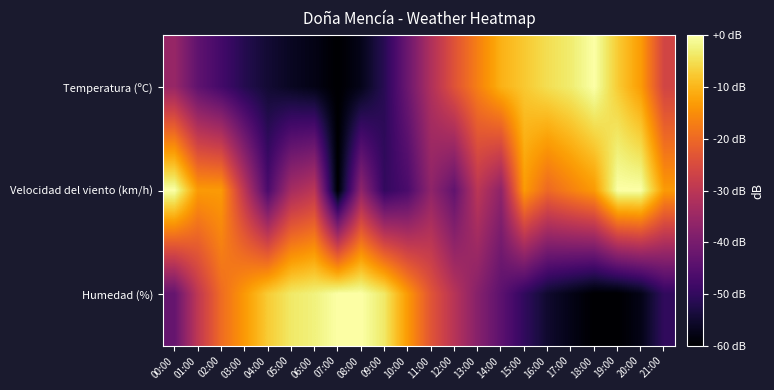

At which category is the sum across all series the highest?

19:00